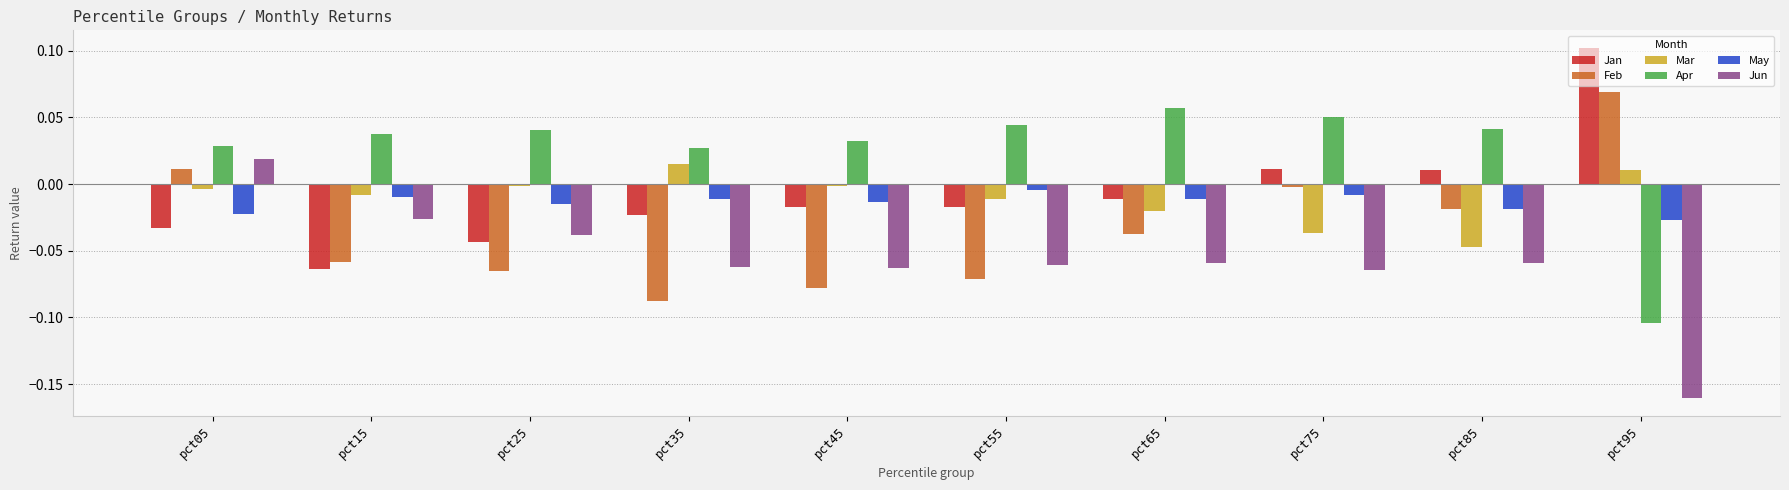

Is it true that Mar equals -0.1 at pct85?

False